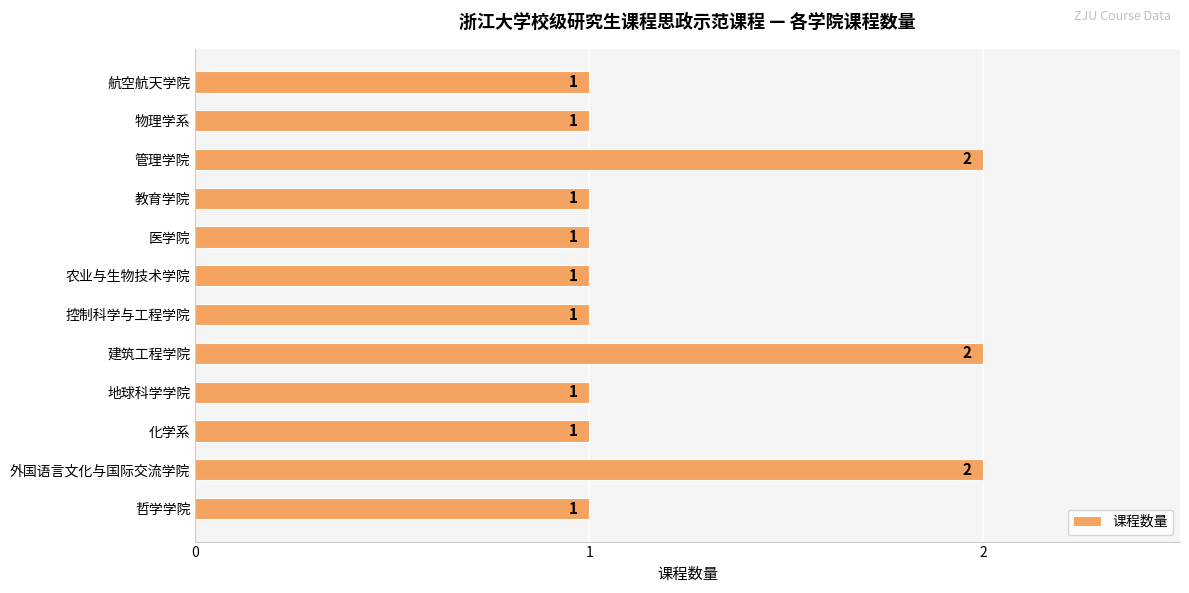

What is the minimum value shown in the chart?

1